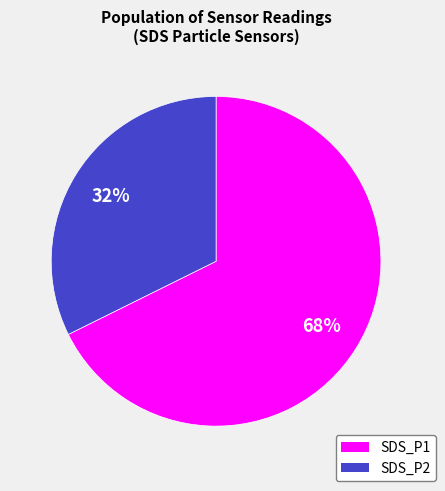

Is there any slice that represents more than half of the pie?

Yes